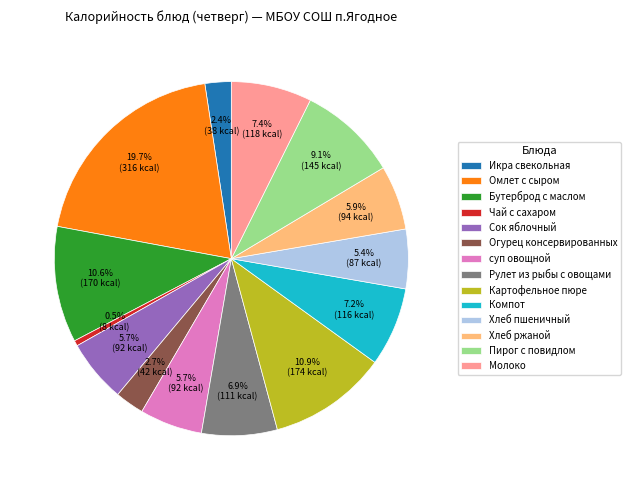

What is the total percentage of Икра свекольная and Хлеб пшеничный?

7.8%